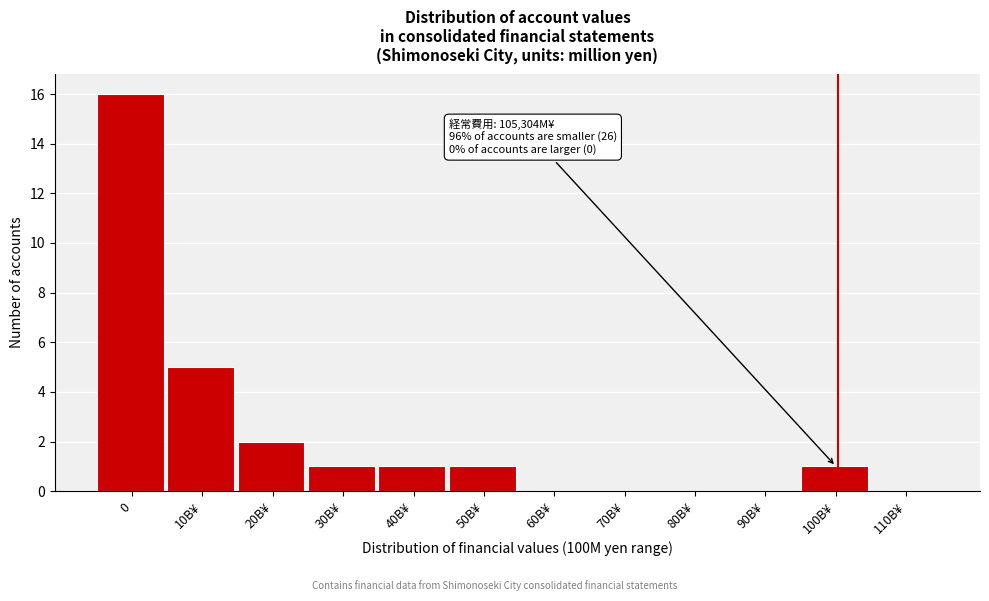

Reading right to left, what are all the values shown in this chart?

110B¥=0	100B¥=1	90B¥=0	80B¥=0	70B¥=0	60B¥=0	50B¥=1	40B¥=1	30B¥=1	20B¥=2	10B¥=5	0=16